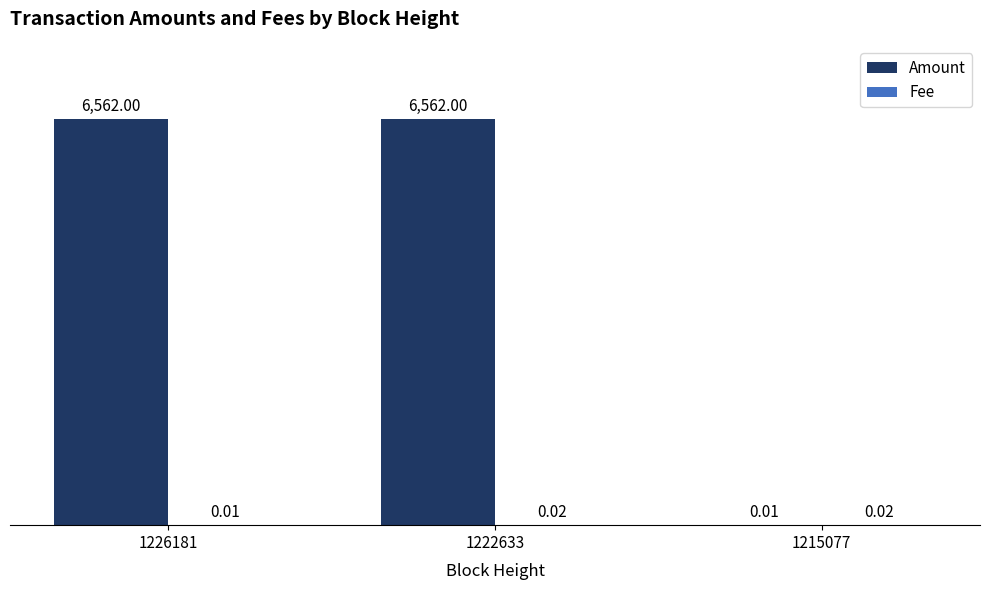

At which category is the sum across all series the highest?

1222633